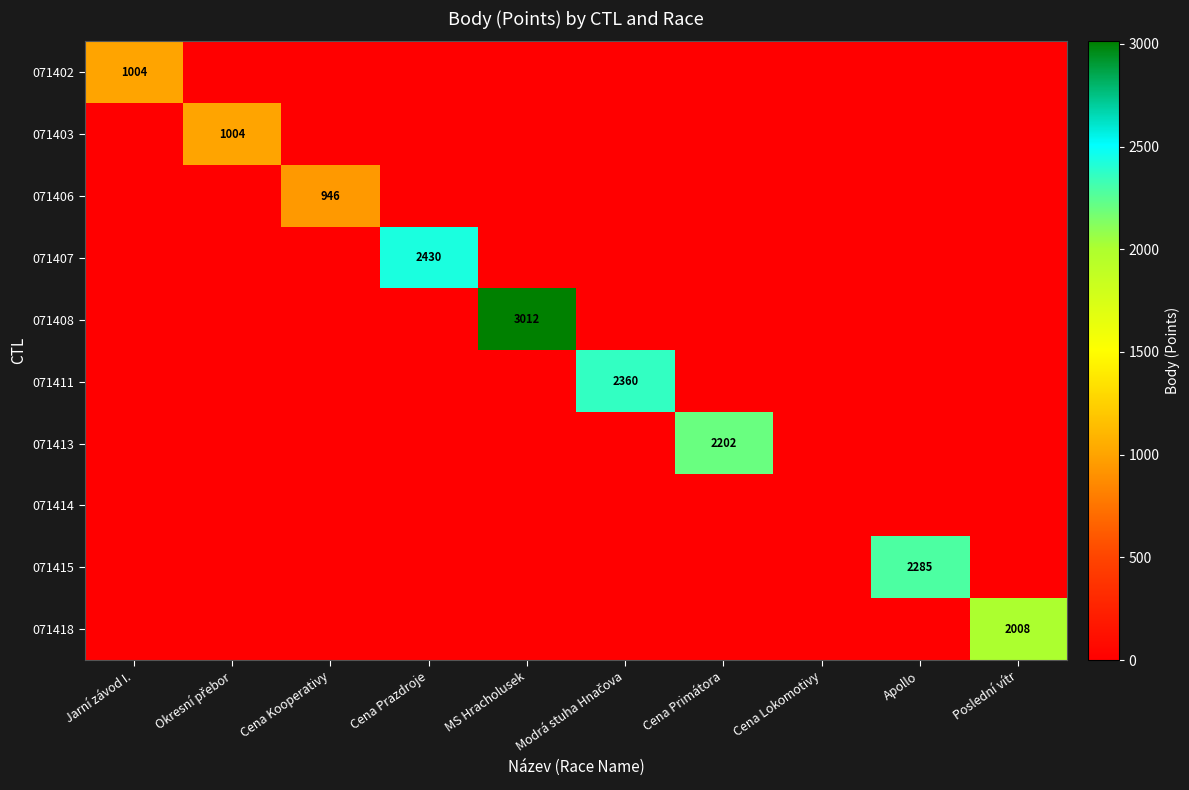

The 071402 series shows 1004 at Jarní závod I.. True or false?

True